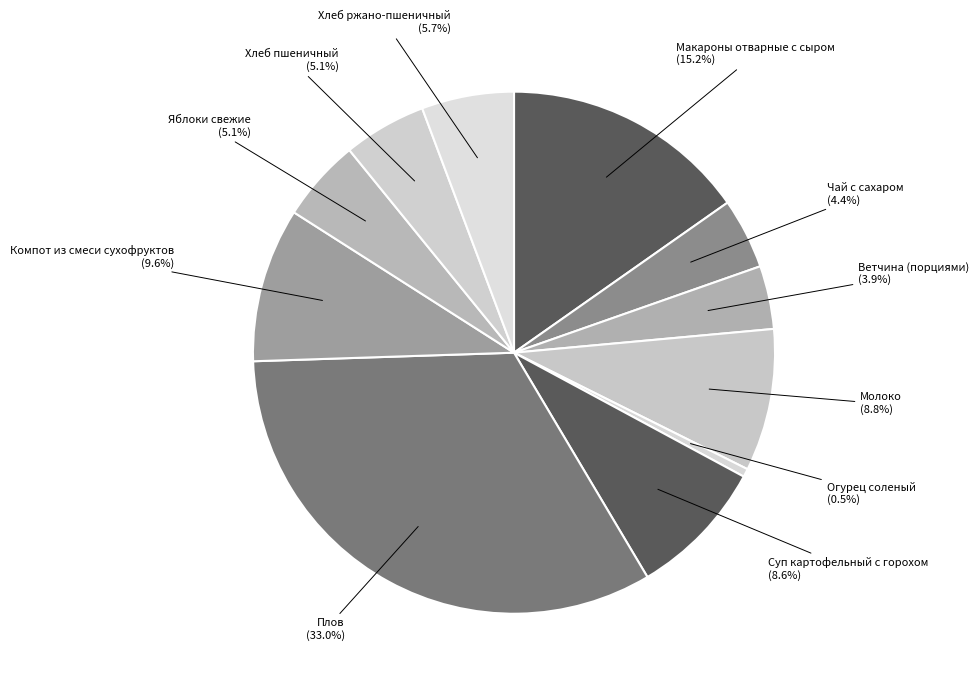

Count the number of slices in the pie.

11